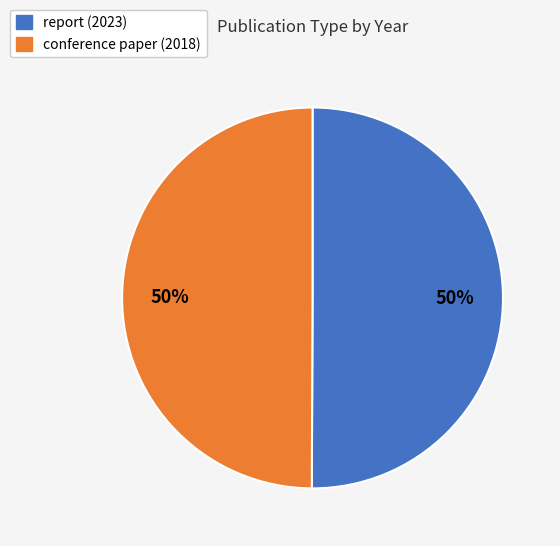

To the nearest percent, what is the combined percentage of conference paper (2018) and report (2023)?

100%